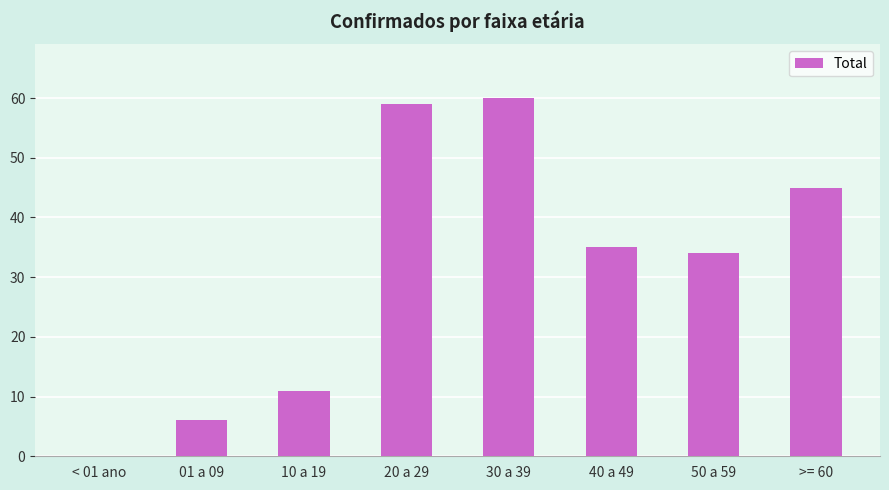

The chart shows a value of 6 at 01 a 09. True or false?

True